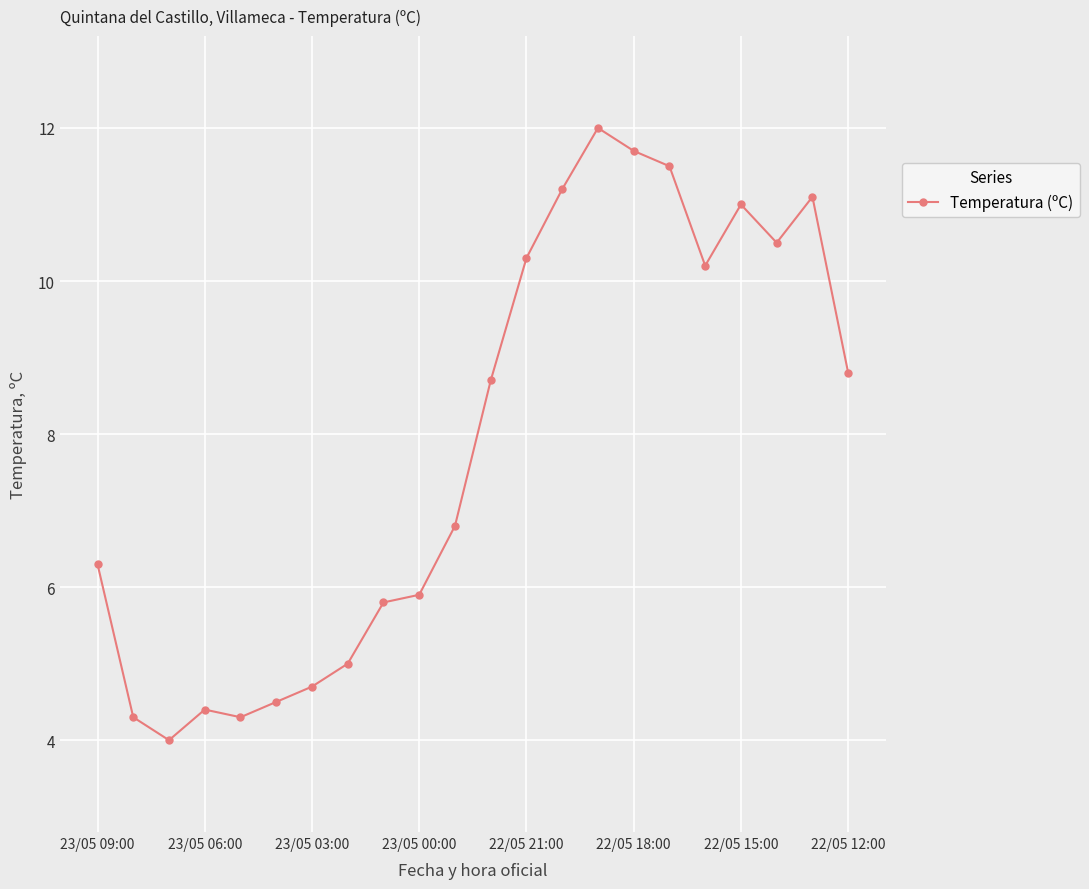

How many points are higher than both their immediate neighbors (excluding endpoints)?

4